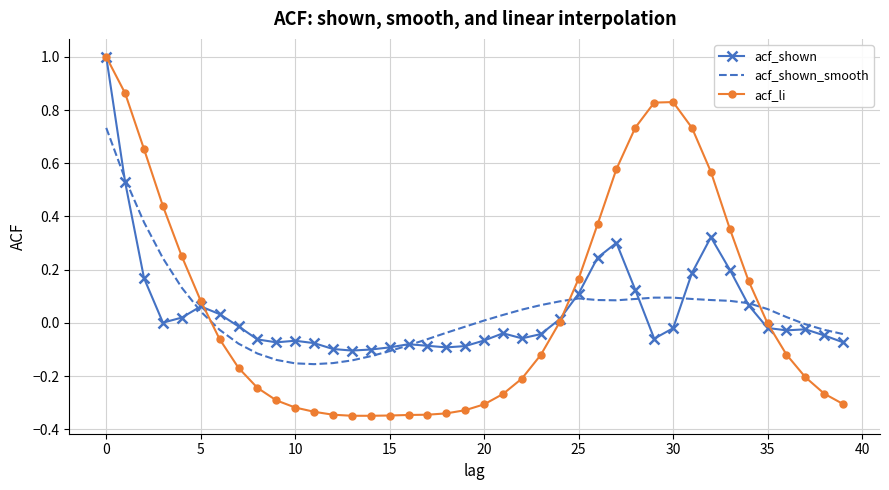

What are all the series names shown in the legend?

acf_shown, acf_shown_smooth, acf_li